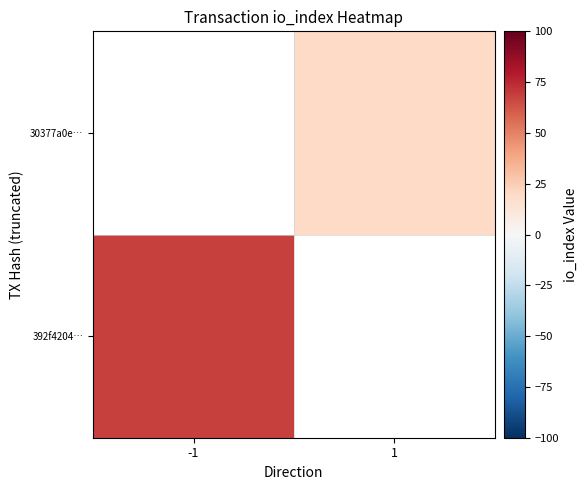

The 392f4204… series shows 26.6 at -1. True or false?

False